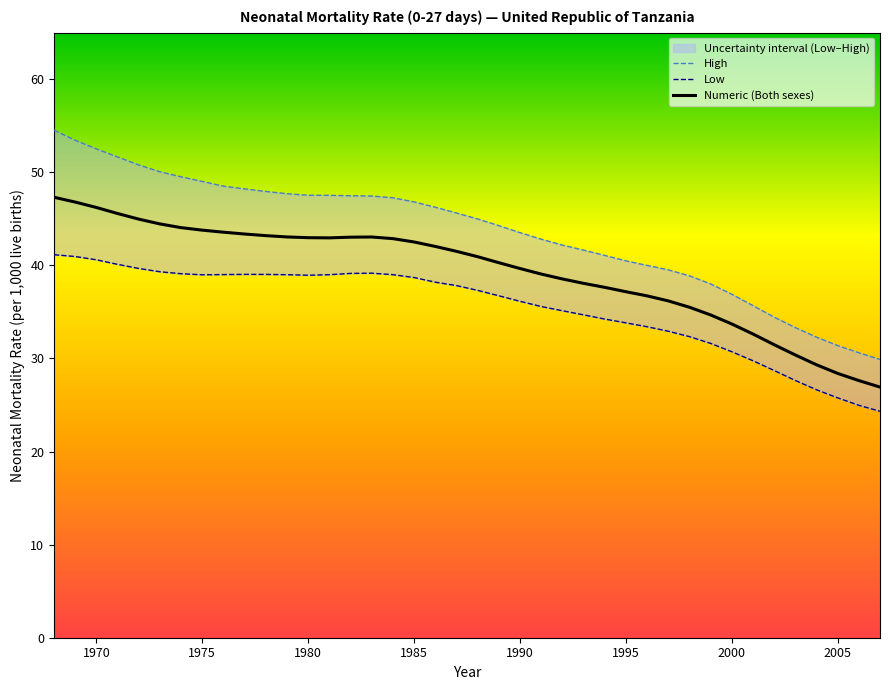

Which series has the largest total across all categories?

High